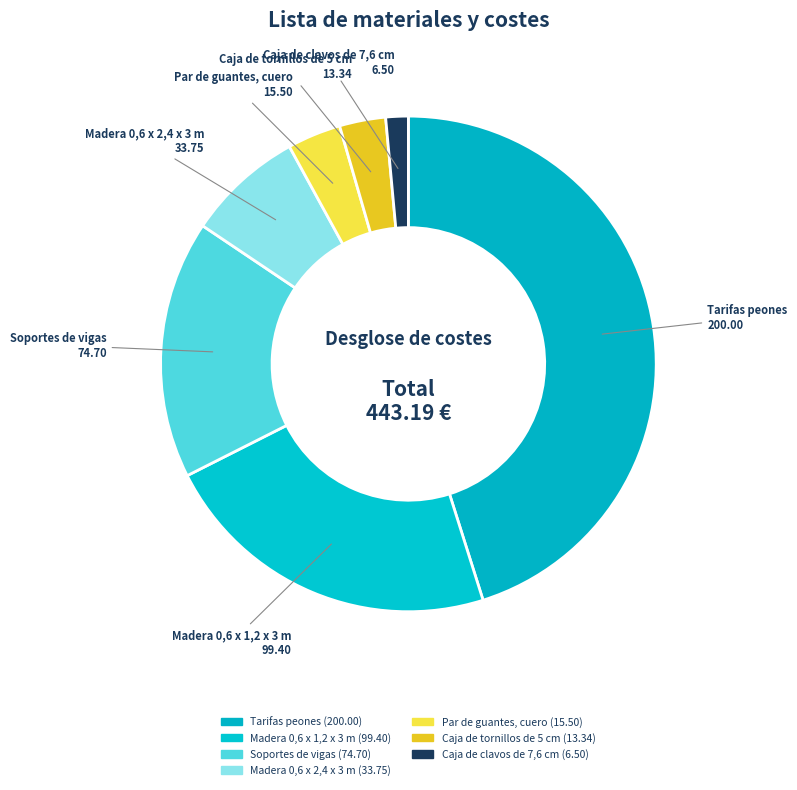

What is the change in value from Tarifas peones to Soportes de vigas?

-125.3